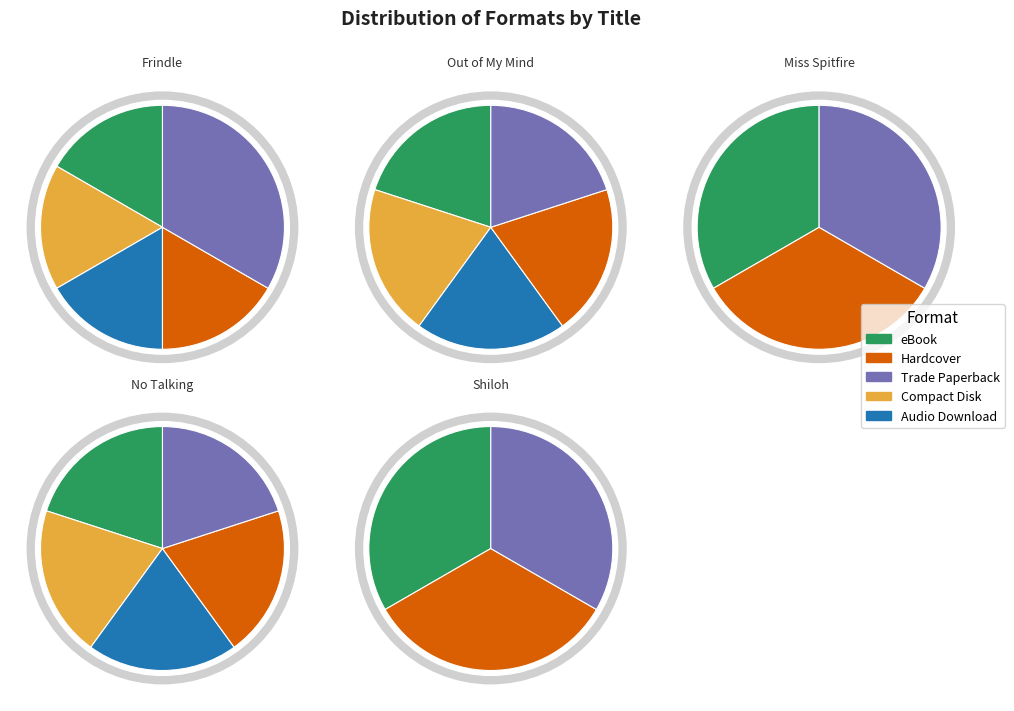

What portion of the pie excludes 7?

88.2%